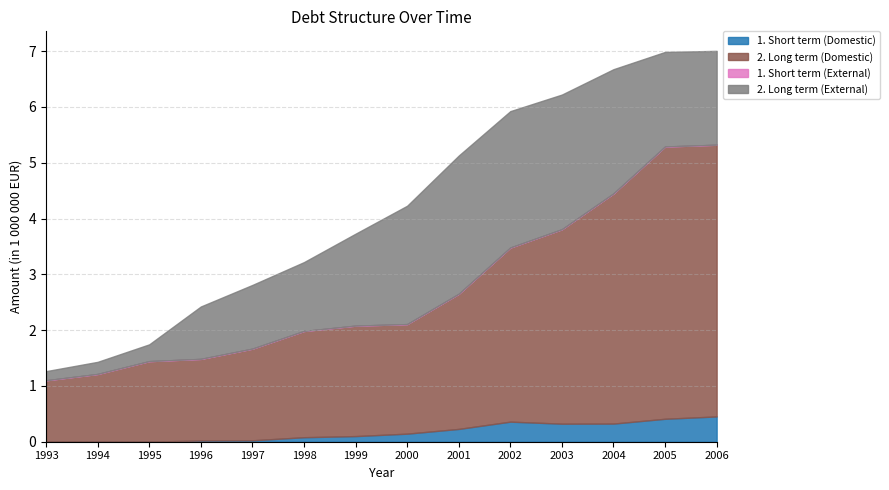

Does the chart display data point markers on the line(s)?

No